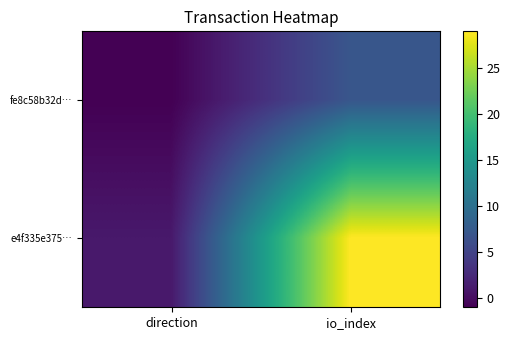

What is the difference between the highest and lowest values at io_index?

22